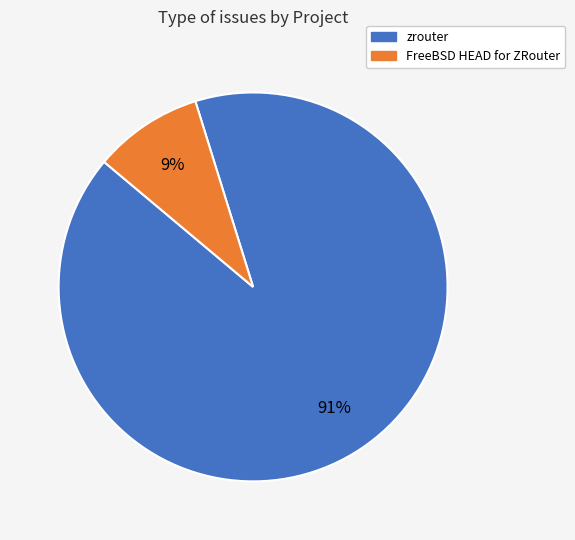

To the nearest percent, what is the combined percentage of zrouter and FreeBSD HEAD for ZRouter?

100%